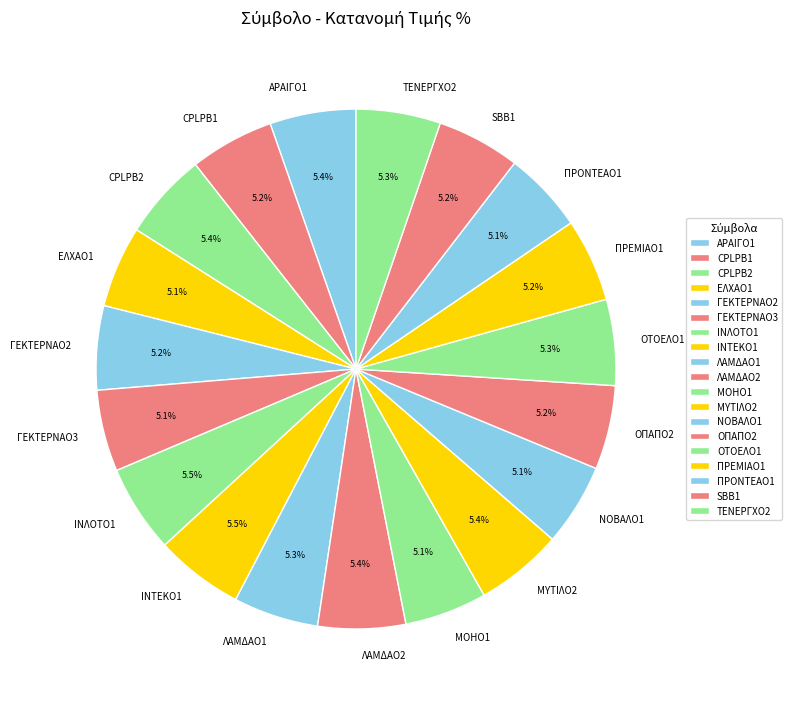

Does any single category account for the majority?

No